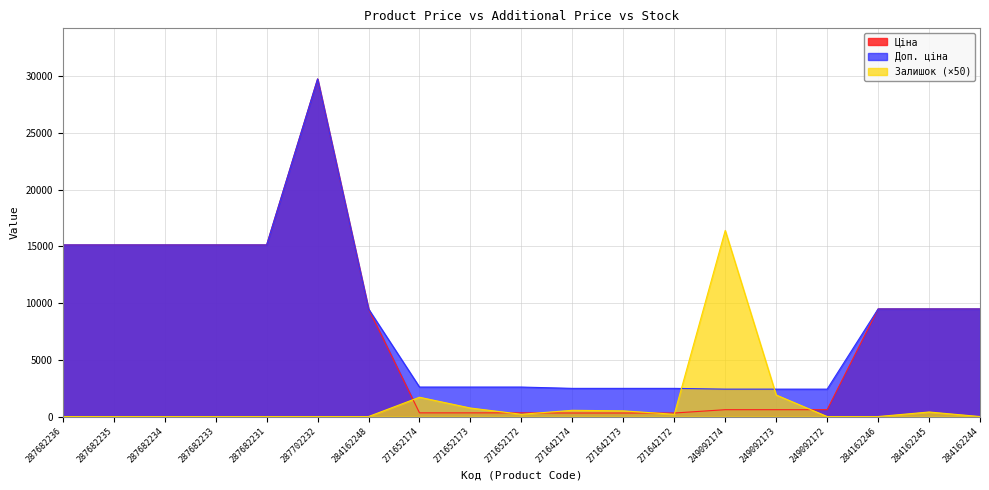

At 284162244, list the series in order from largest to smallest.

Ціна, Доп. ціна, Залишок